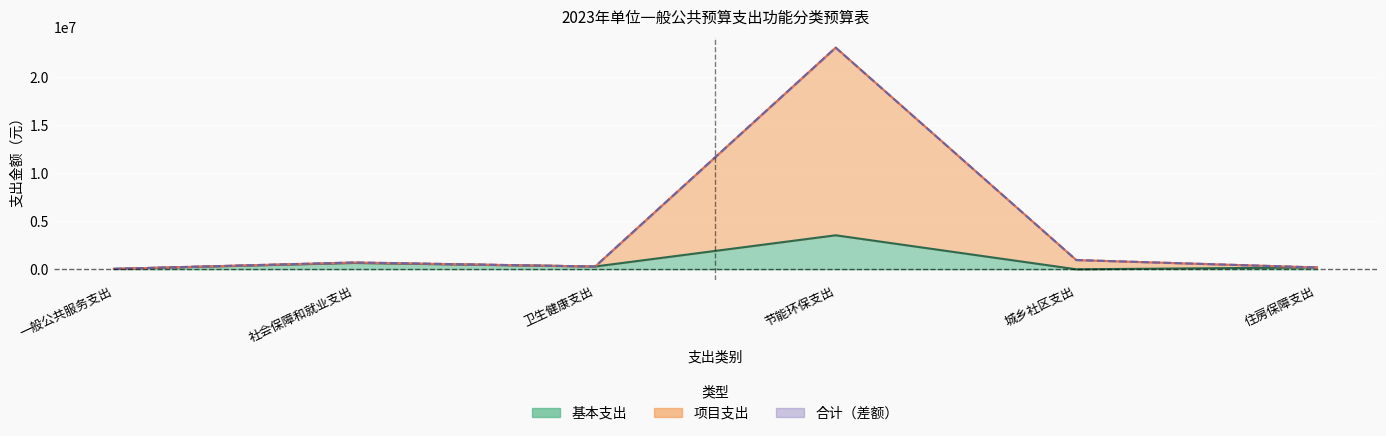

What position from the right is 一般公共服务支出?

6